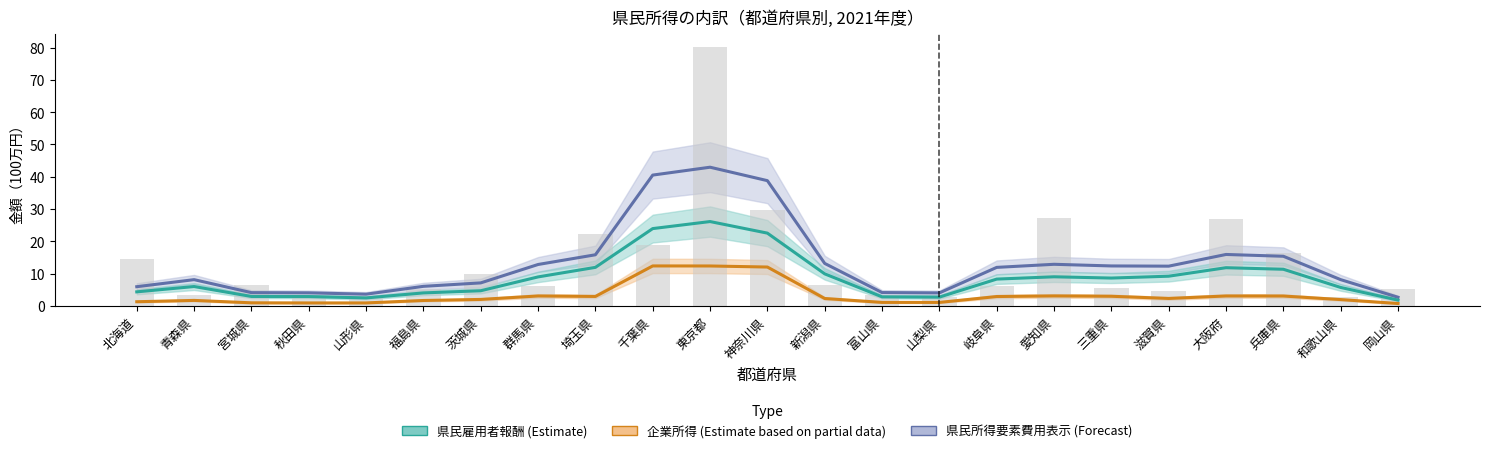

Reading right to left, list all the values displayed in this chart.

県民所得(要素費用表示) (col_54): 岡山県=2.7	和歌山県=8.1	兵庫県=15.4	大阪府=15.9	滋賀県=12.3	三重県=12.4	愛知県=12.9	岐阜県=11.9	山梨県=4.0	富山県=4.1	新潟県=13.1	神奈川県=38.8	東京都=43.0	千葉県=40.5	埼玉県=15.8	群馬県=12.8	茨城県=7.1	福島県=6.1	山形県=3.6	秋田県=4.0	宮城県=4.1	青森県=8.1	北海道=5.9
企業所得 (col_36): 岡山県=0.7	和歌山県=2.0	兵庫県=3.1	大阪府=3.1	滋賀県=2.3	三重県=3.0	愛知県=3.1	岐阜県=2.9	山梨県=1.1	富山県=1.1	新潟県=2.3	神奈川県=12.0	東京都=12.4	千葉県=12.4	埼玉県=2.9	群馬県=3.1	茨城県=2.0	福島県=1.7	山形県=0.9	秋田県=0.9	宮城県=0.9	青森県=1.7	北海道=1.3
県民雇用者報酬 (col_4): 岡山県=1.8	和歌山県=5.7	兵庫県=11.3	大阪府=11.8	滋賀県=9.2	三重県=8.6	愛知県=9.0	岐阜県=8.3	山梨県=2.7	富山県=2.8	新潟県=9.9	神奈川県=22.5	東京都=26.1	千葉県=23.9	埼玉県=11.9	群馬県=9.0	茨城県=4.7	福島県=4.0	山形県=2.5	秋田県=2.9	宮城県=2.9	青森県=6.0	北海道=4.3